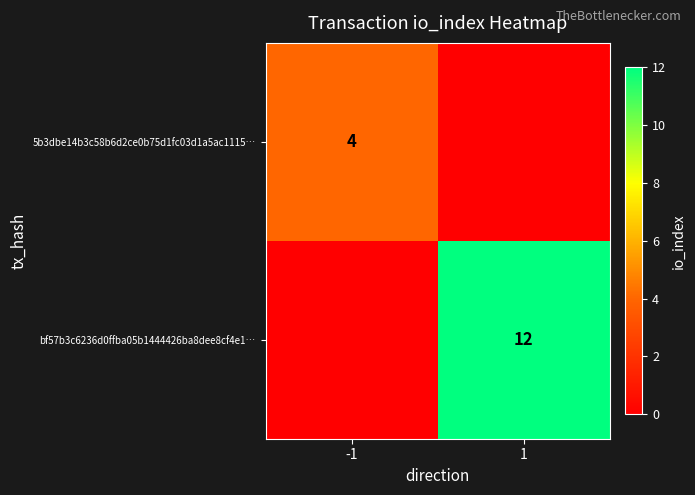

Is it true that 5b3dbe14b3c58b6d2ce0b75d1fc03d1a5ac1115… equals 2 at -1?

False